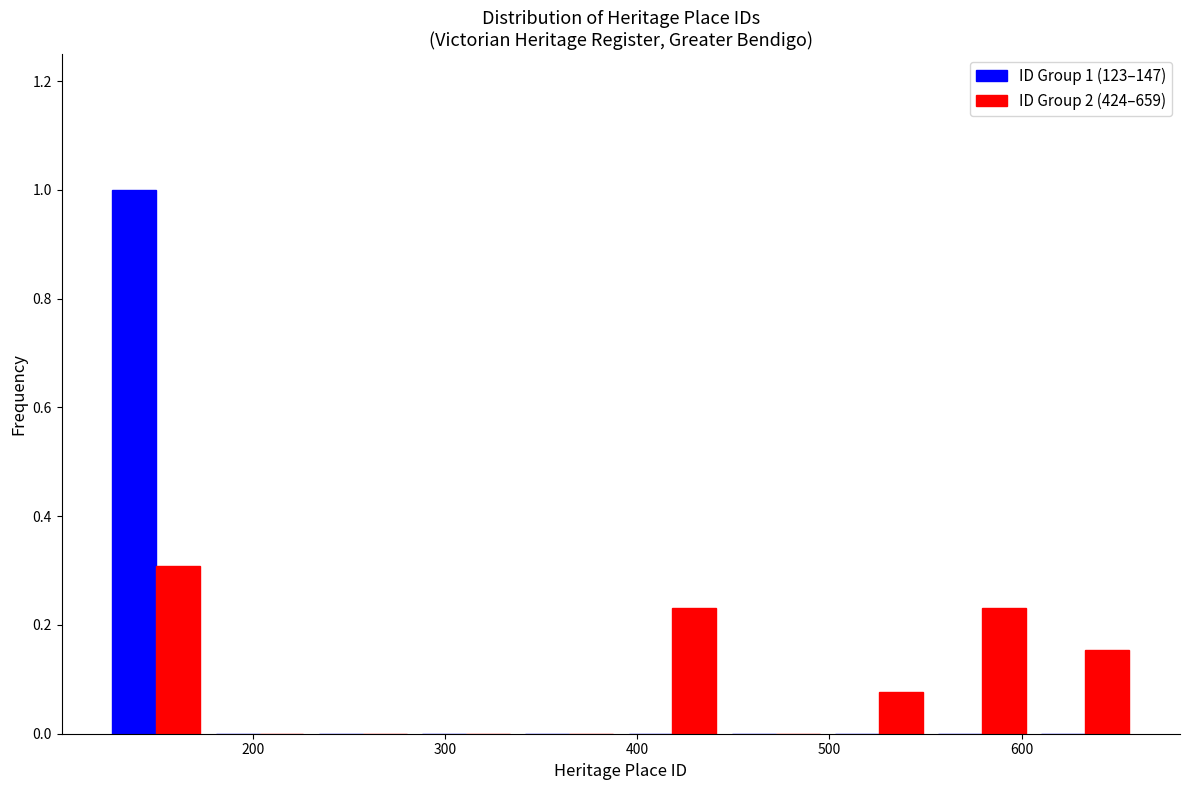

In the ID Group 2 (424–659) series, which range on the x-axis has the tallest bar?

120 to 180